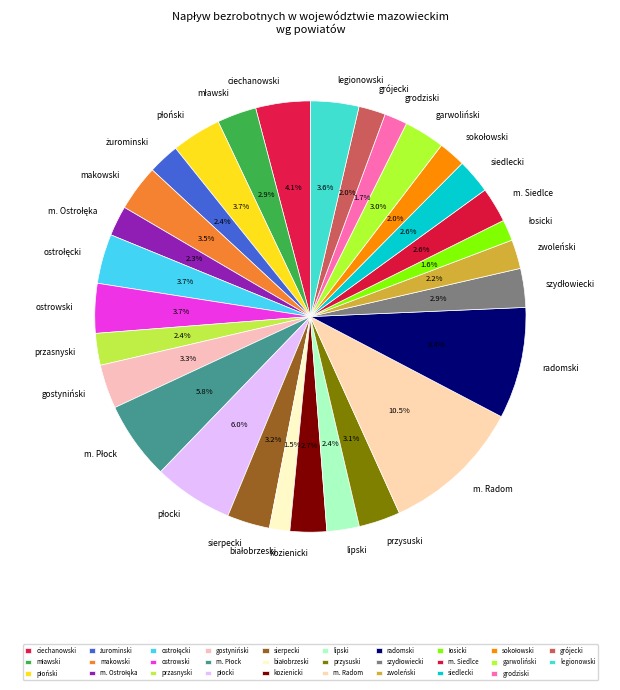

To the nearest percent, what percentage of the pie is garwoliński?

3%